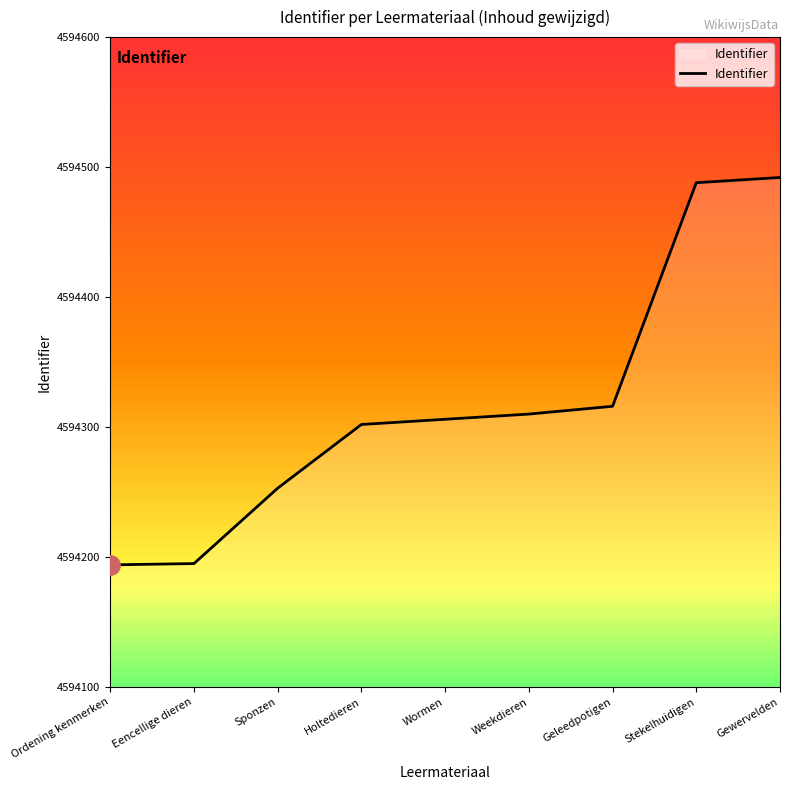

How many lines are shown in the chart?

1